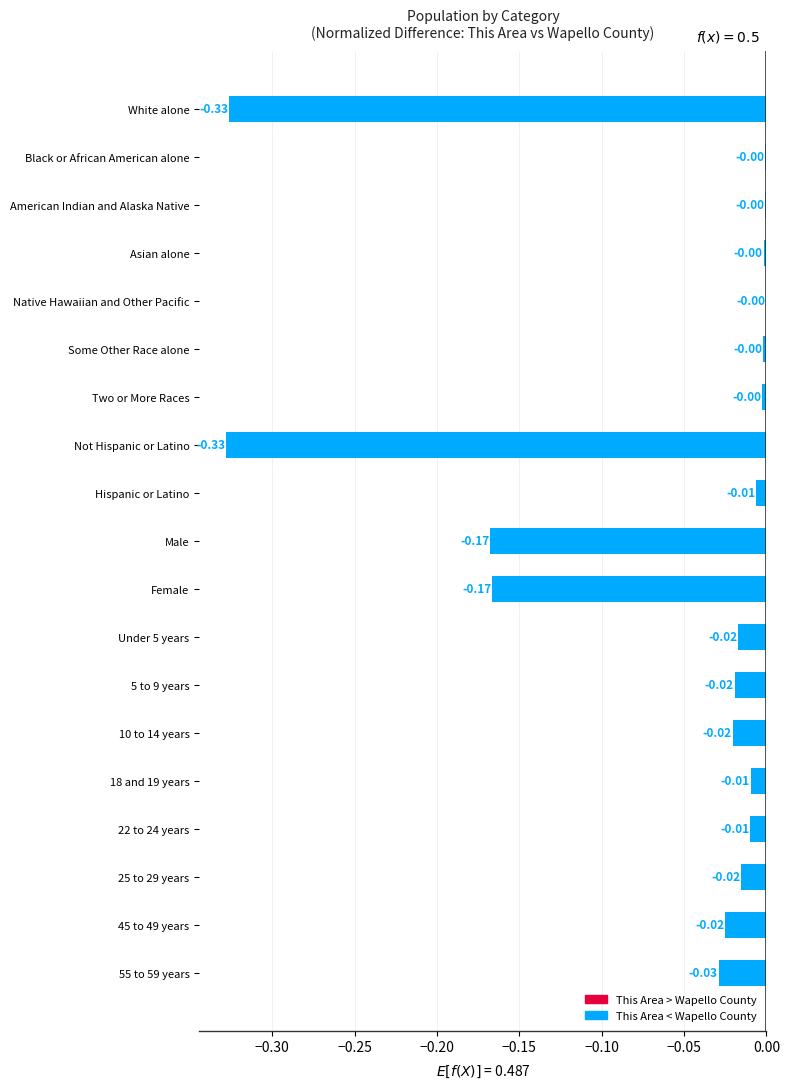

What is the average value?

-0.1